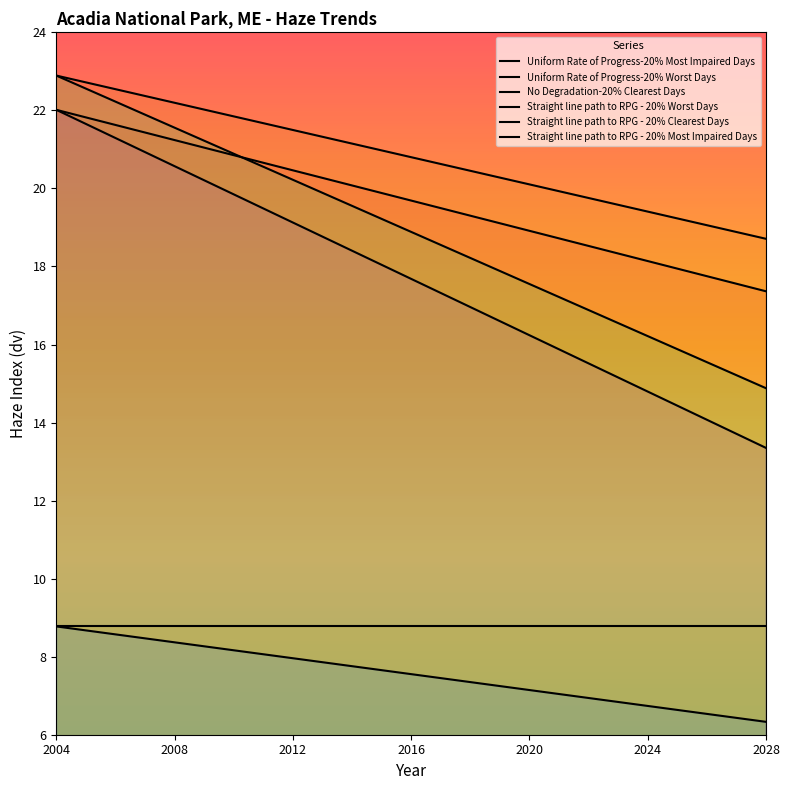

How many lines are shown in the chart?

6